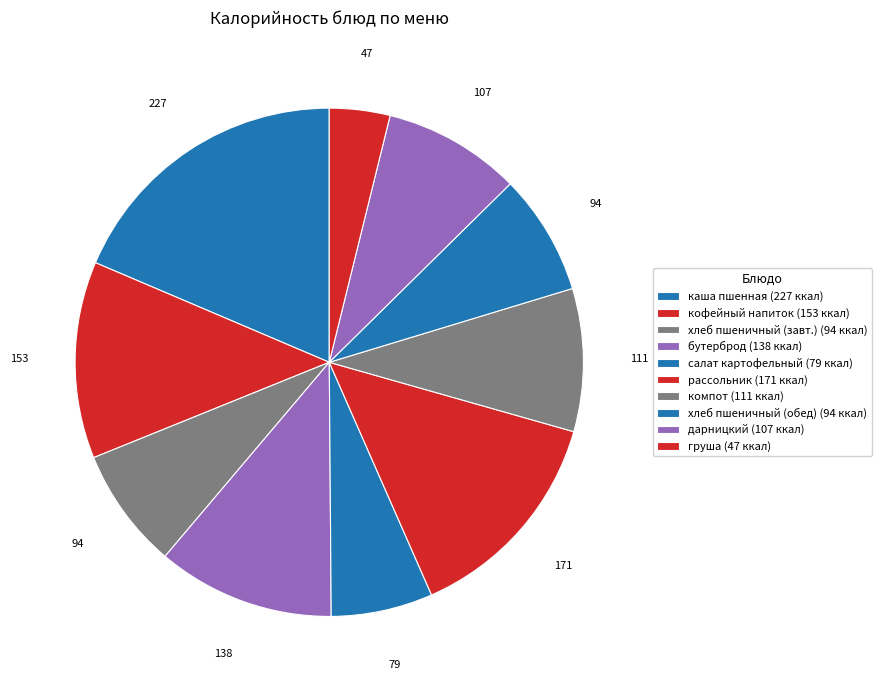

Count the number of slices in the pie.

10